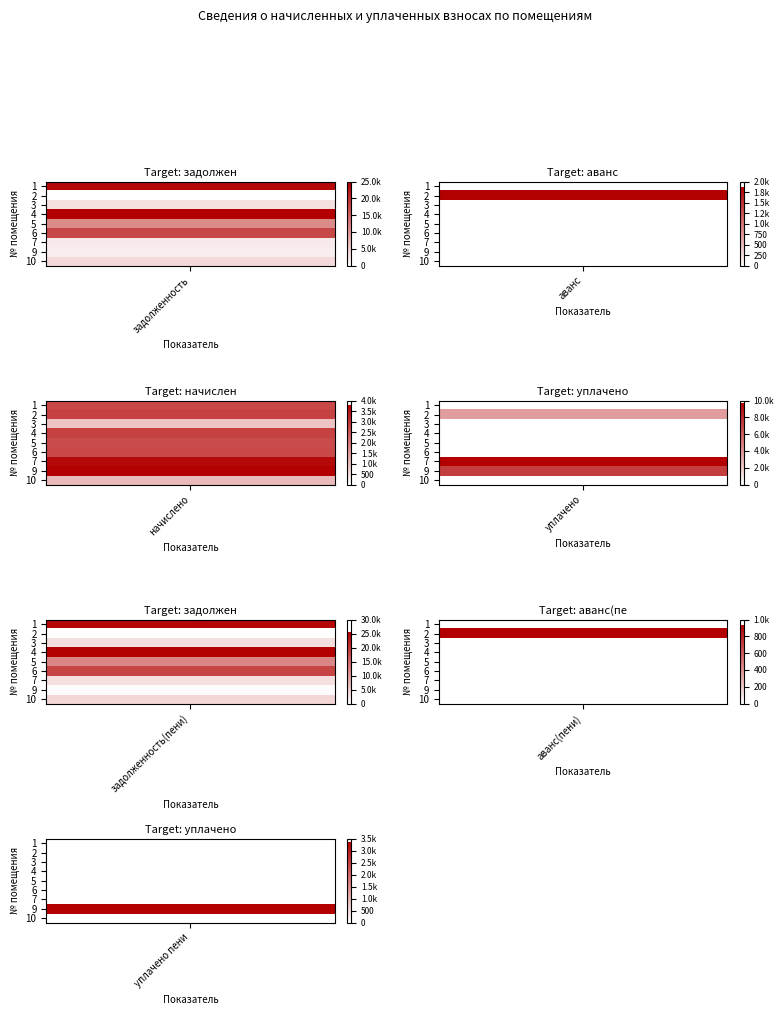

Is the value of 7 at 1 greater than the value of 4 at 3?

No